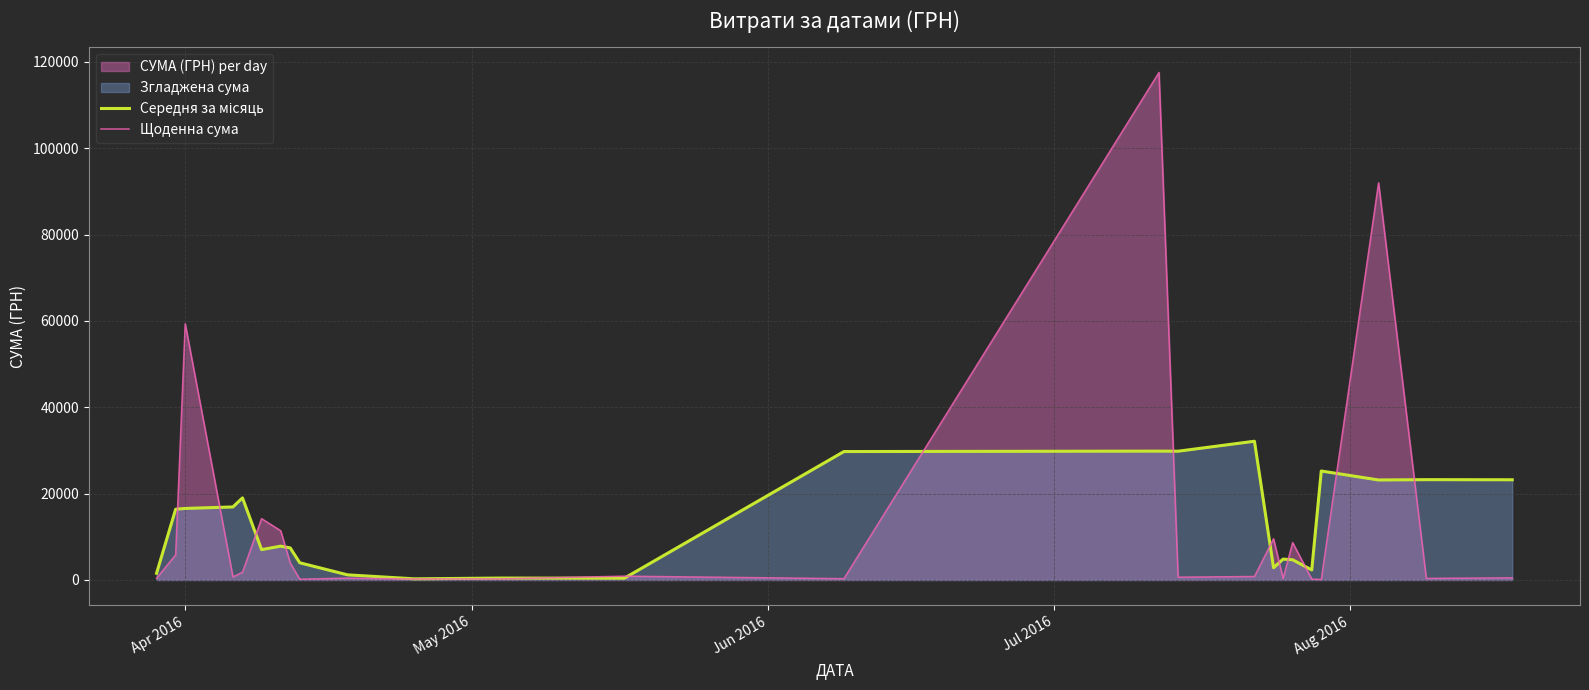

What is the value of the Щоденна сума point at the 20th from the left?

8661.0